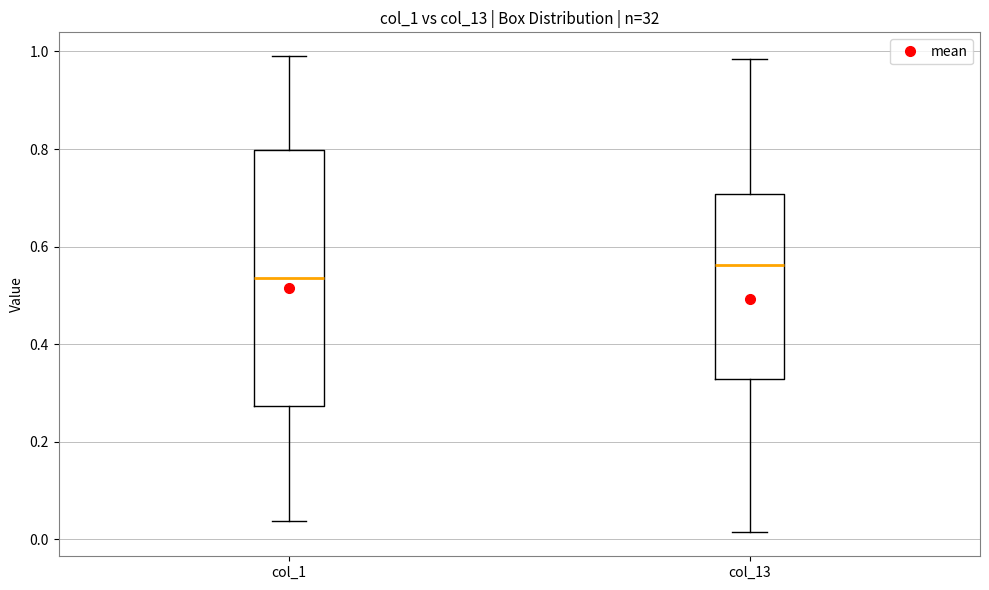

Which box has the lowest median line?

col_1